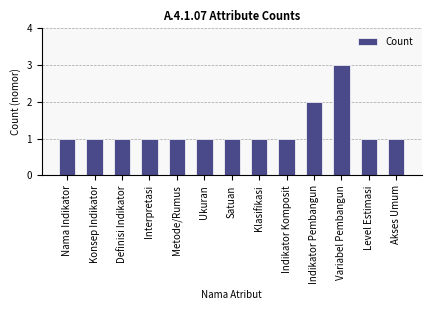

Where is the data nearest to the value 2?

Indikator Pembangun